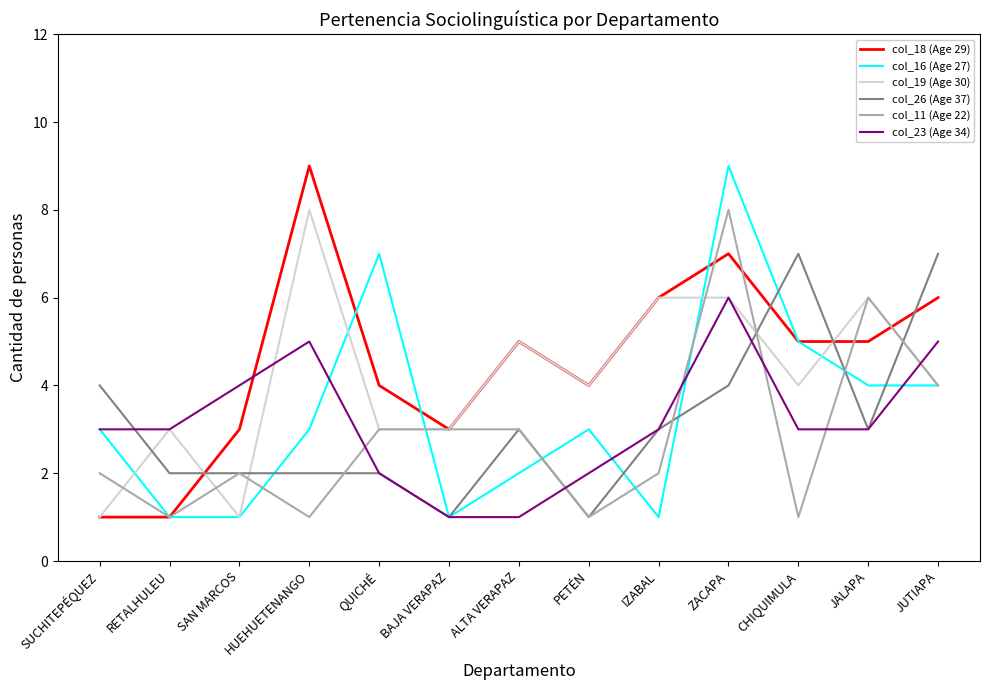

What is the difference between the col_16 (Age 27) values at HUEHUETENANGO and IZABAL?

2